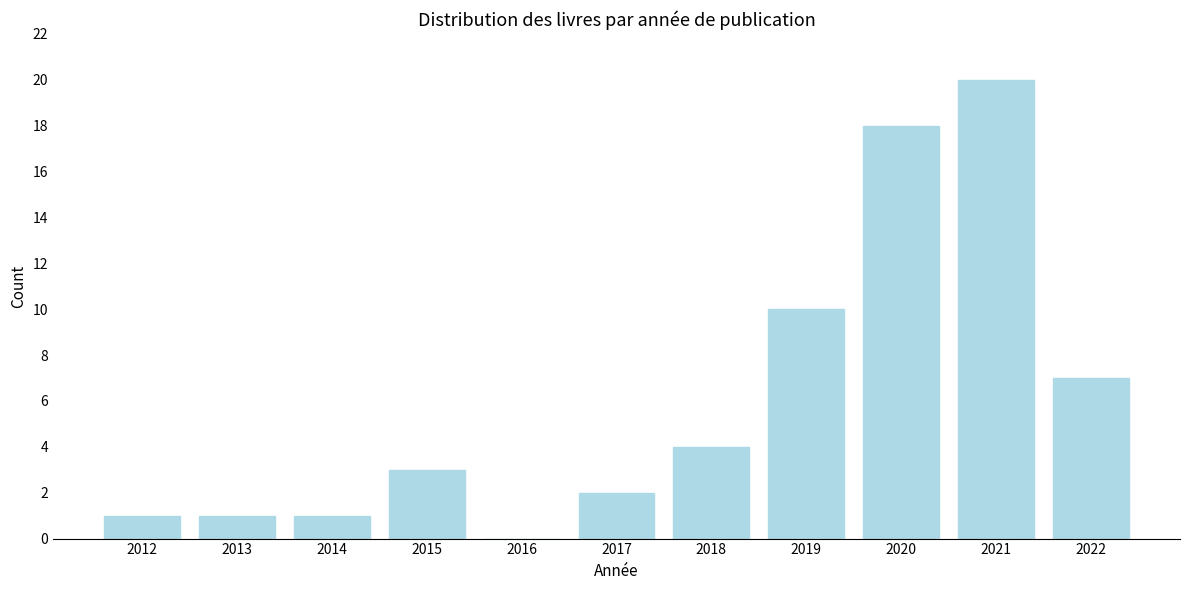

Reading right to left, extract all data points from this chart.

2022=7	2021=20	2020=18	2019=10	2018=4	2017=2	2016=0	2015=3	2014=1	2013=1	2012=1